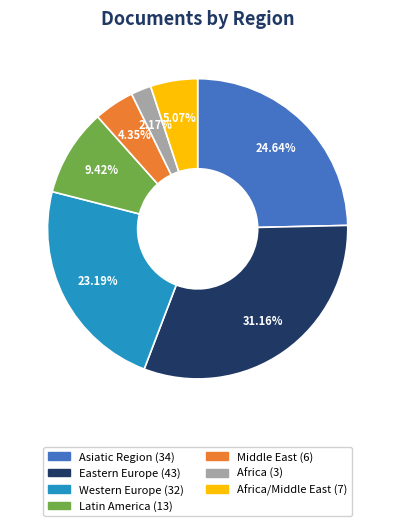

Does any single category account for the majority?

No